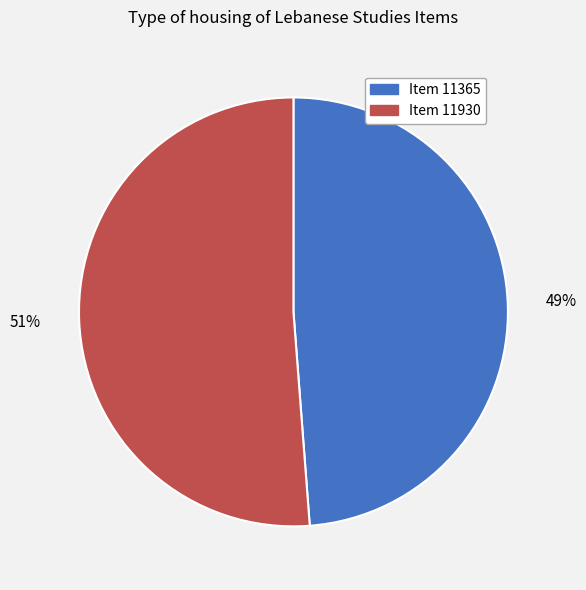

Rank the categories by value from highest to lowest.

Item 11930, Item 11365